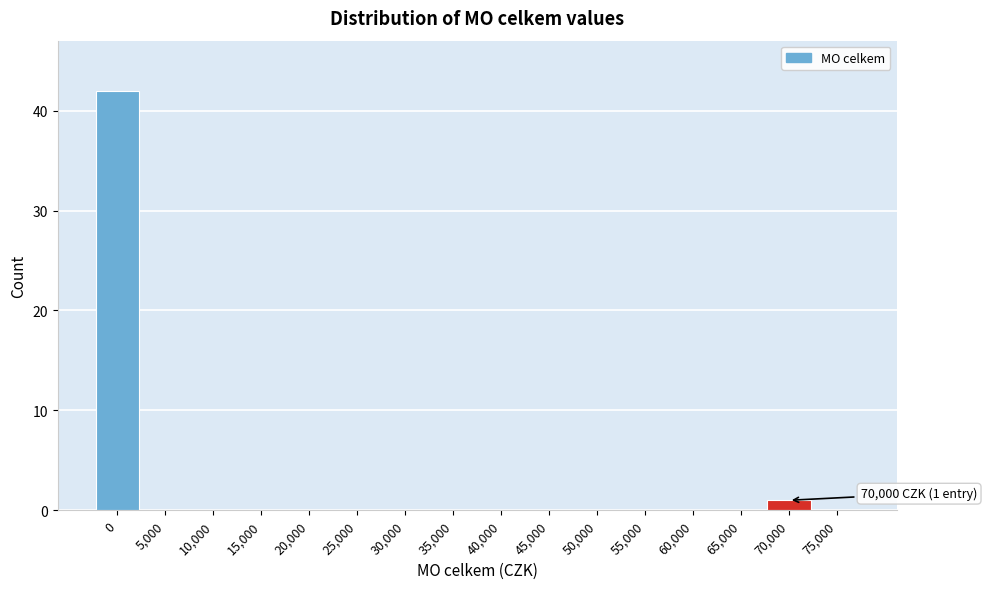

Reading left to right, list all the values displayed in this chart.

0=42	5,000=0	10,000=0	15,000=0	20,000=0	25,000=0	30,000=0	35,000=0	40,000=0	45,000=0	50,000=0	55,000=0	60,000=0	65,000=0	70,000=1	75,000=0